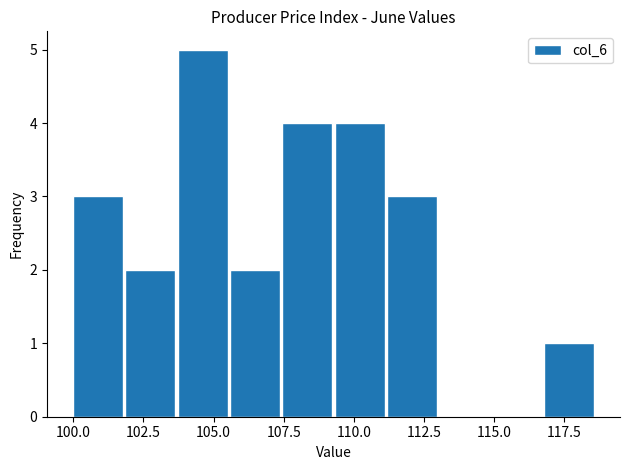

Read against the x-axis, roughly where is the centre of the tallest bar?

104.5